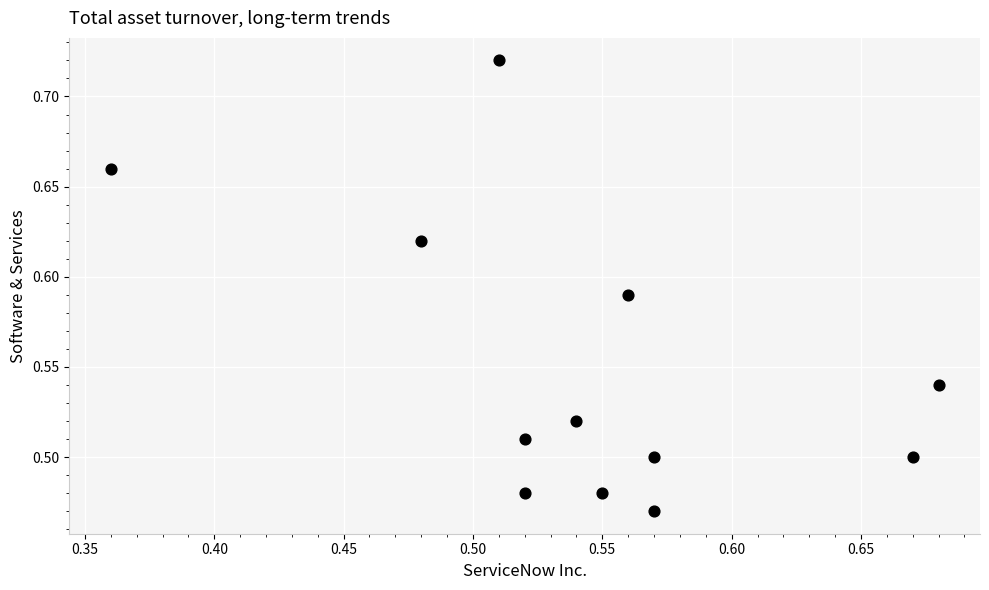

What is the range of X values (max minus min)?

0.3